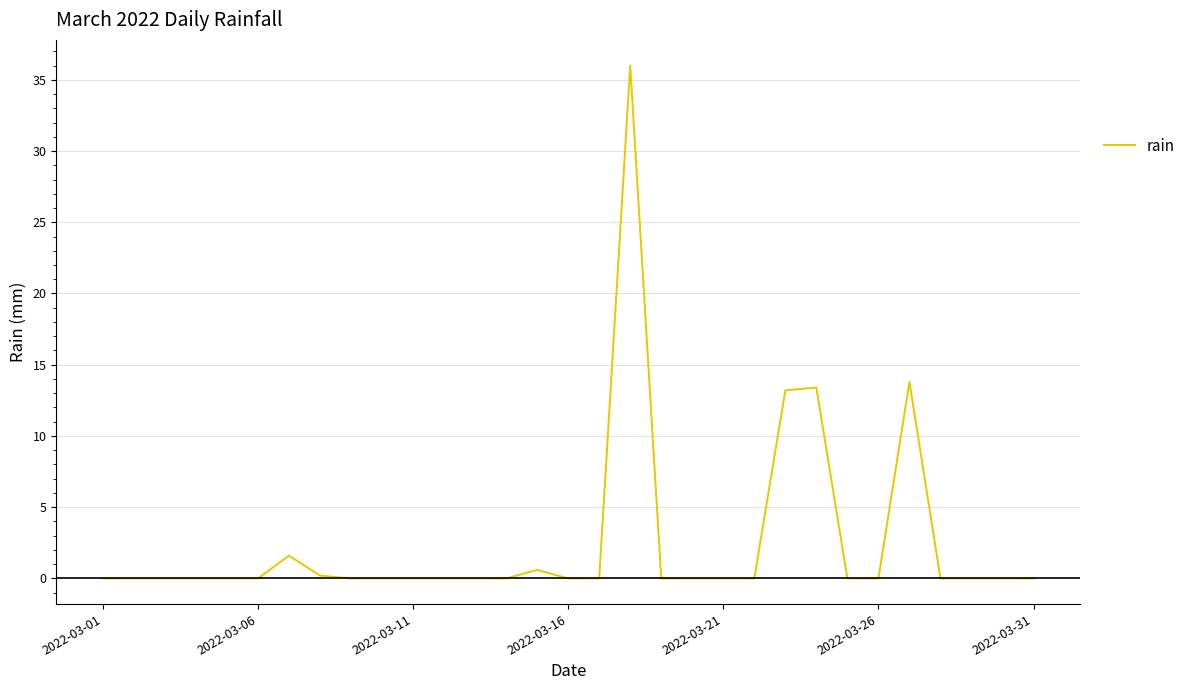

What is the difference between the maximum and minimum values?

36.0